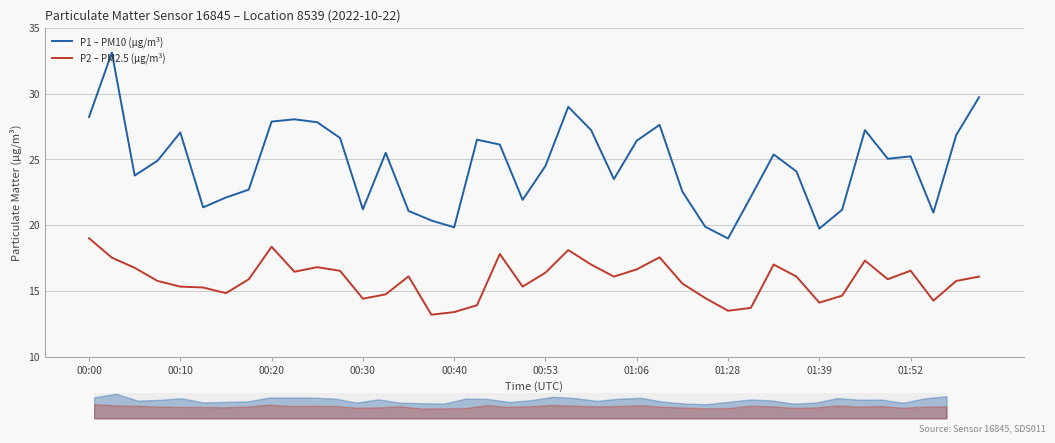

True or false: P1 – PM10 (μg/m³) and P2 – PM2.5 (μg/m³) intersect in this chart.

False